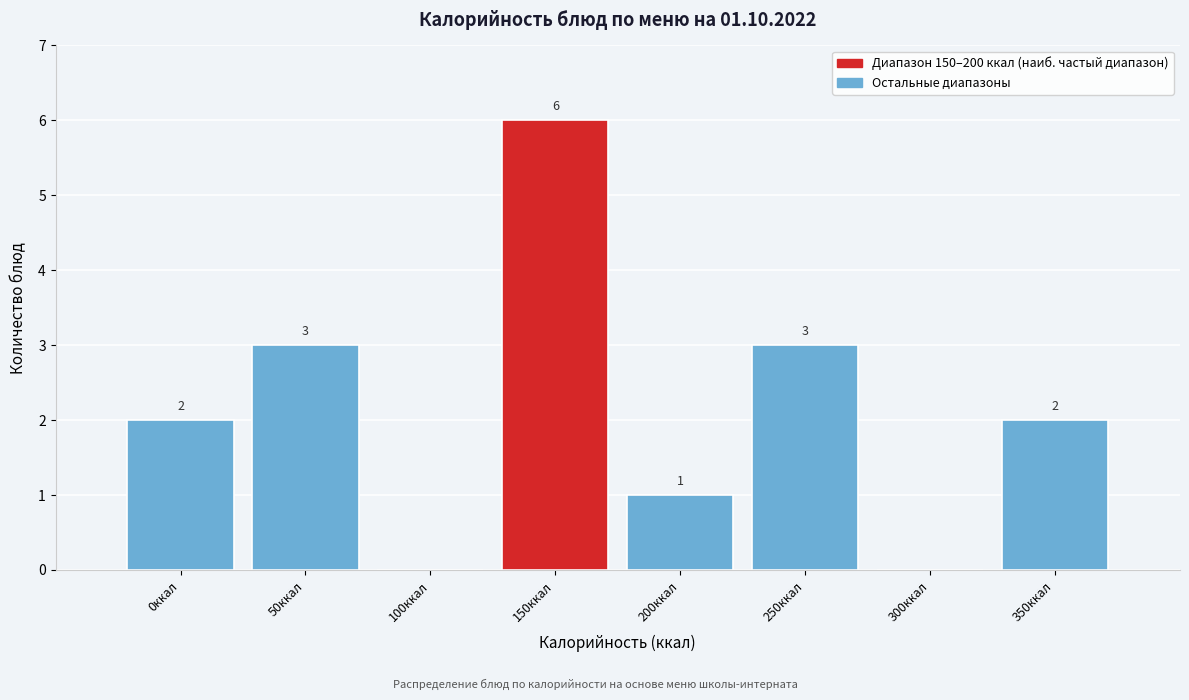

Reading left to right, extract all data points from this chart.

0ккал=2	50ккал=3	100ккал=0	150ккал=6	200ккал=1	250ккал=3	300ккал=0	350ккал=2